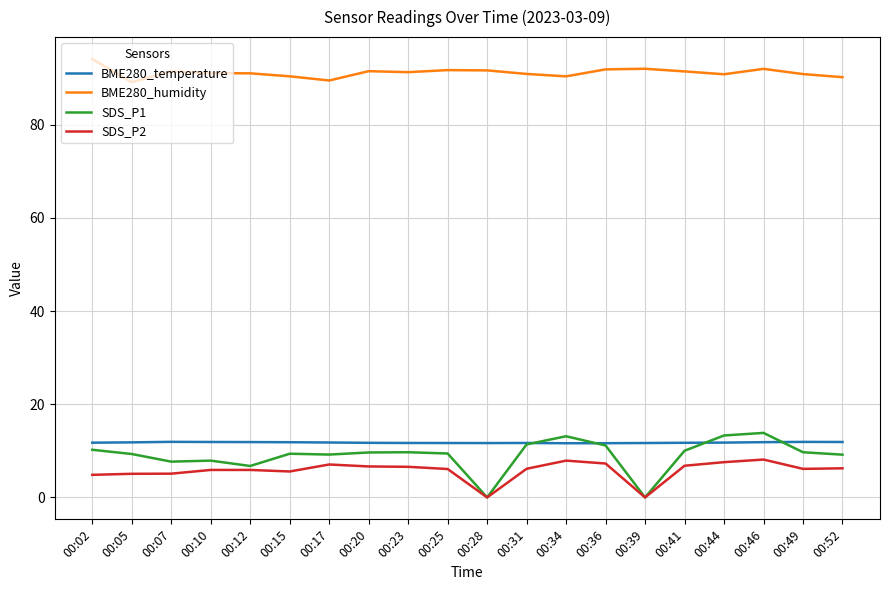

True or false: BME280_humidity and SDS_P1 cross at least once.

False